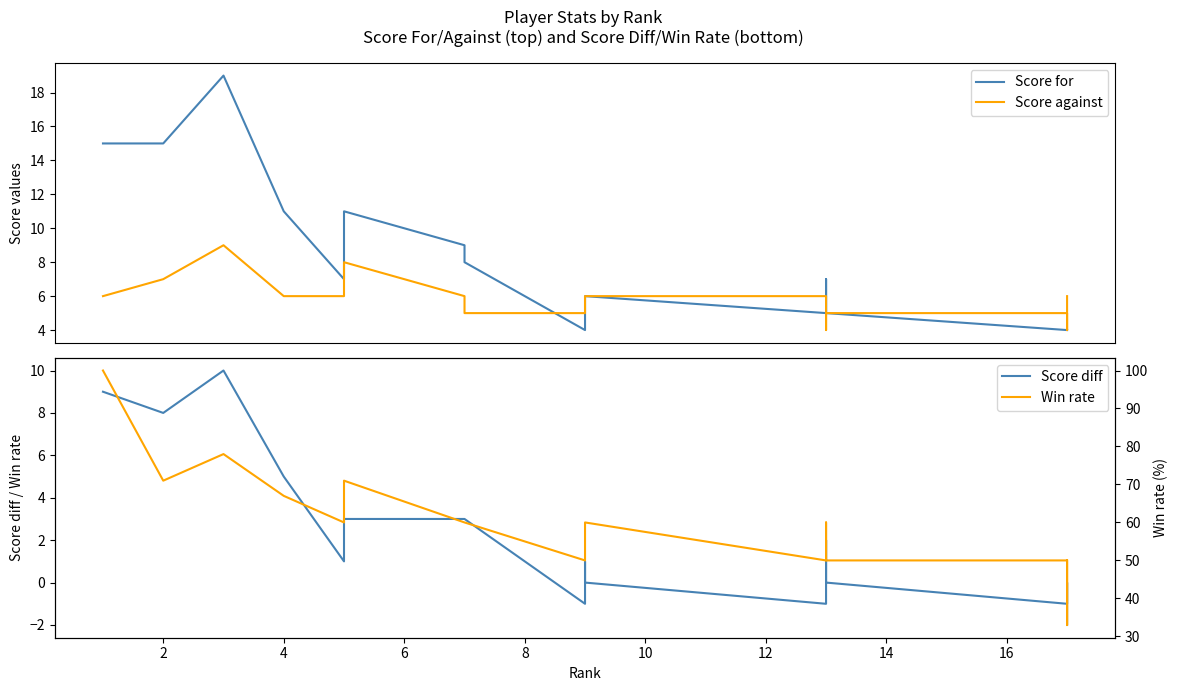

What are all the series names shown in the legend?

Score for, Score against, Score diff, Win rate